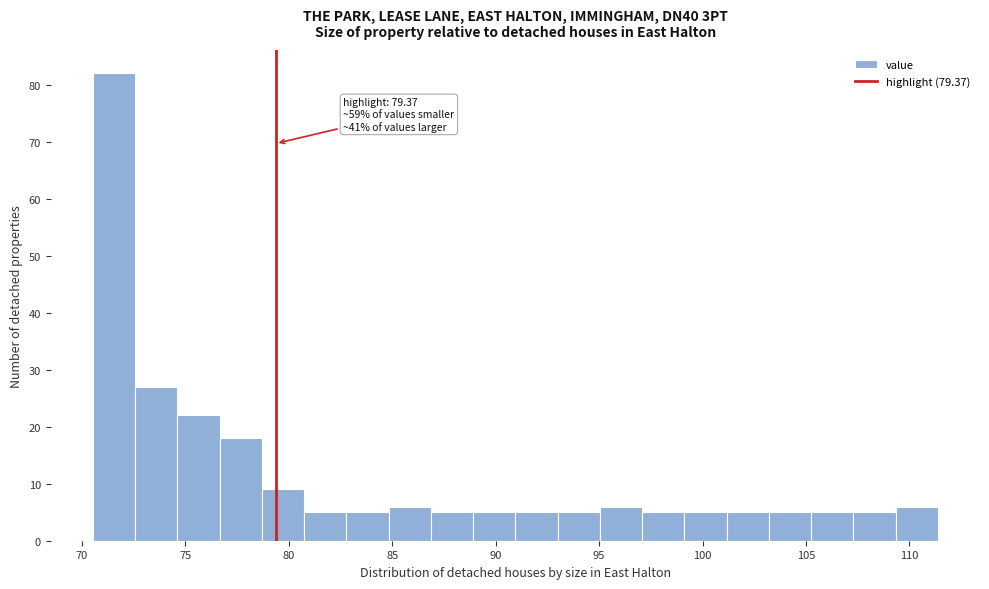

Over which range of the x-axis is the bar tallest?

70.5 to 72.5